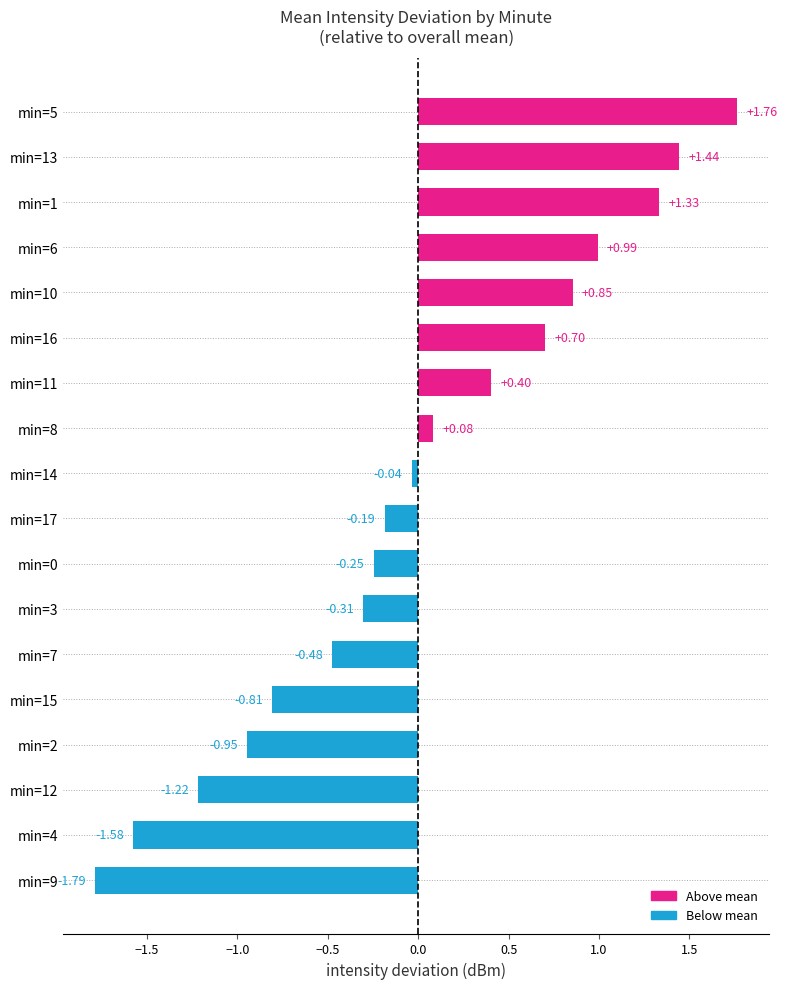

What is the change in value from min=4 to min=14?

+1.5